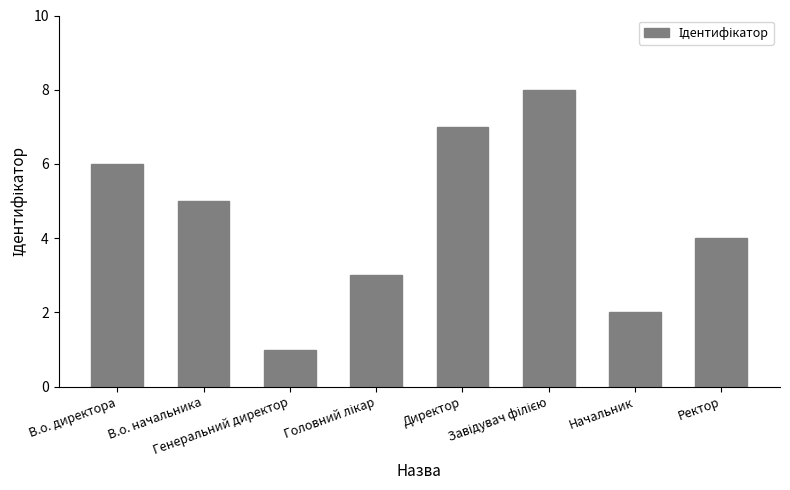

What is the greatest value displayed?

8